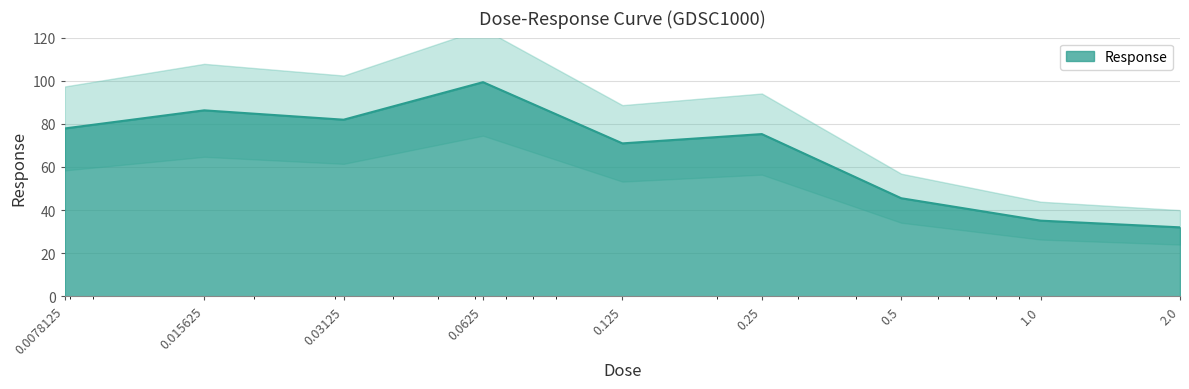

What is the change in value from 0.25 to 2.0?

-43.3